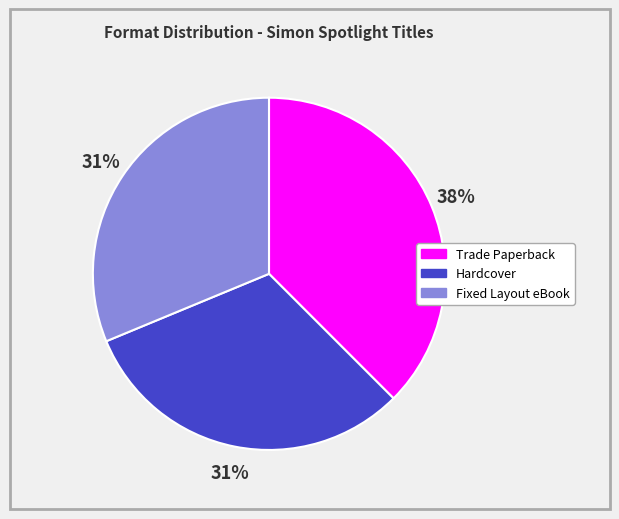

Combined, do Trade Paperback and Fixed Layout eBook account for over 50%?

Yes